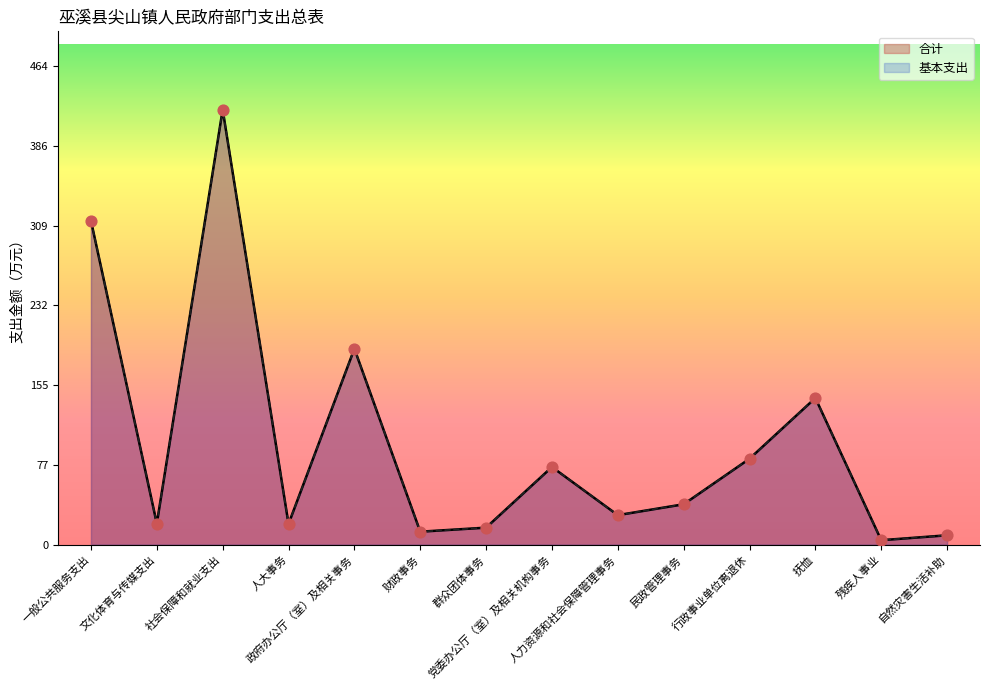

Which series contains the lowest Y value?

合计